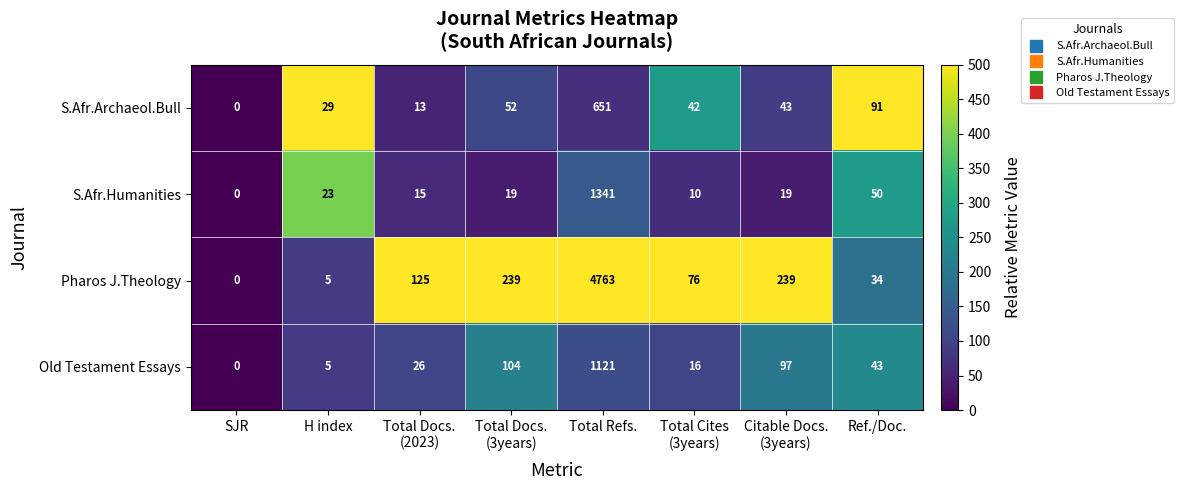

Which series has the largest total across all categories?

Pharos J.Theology